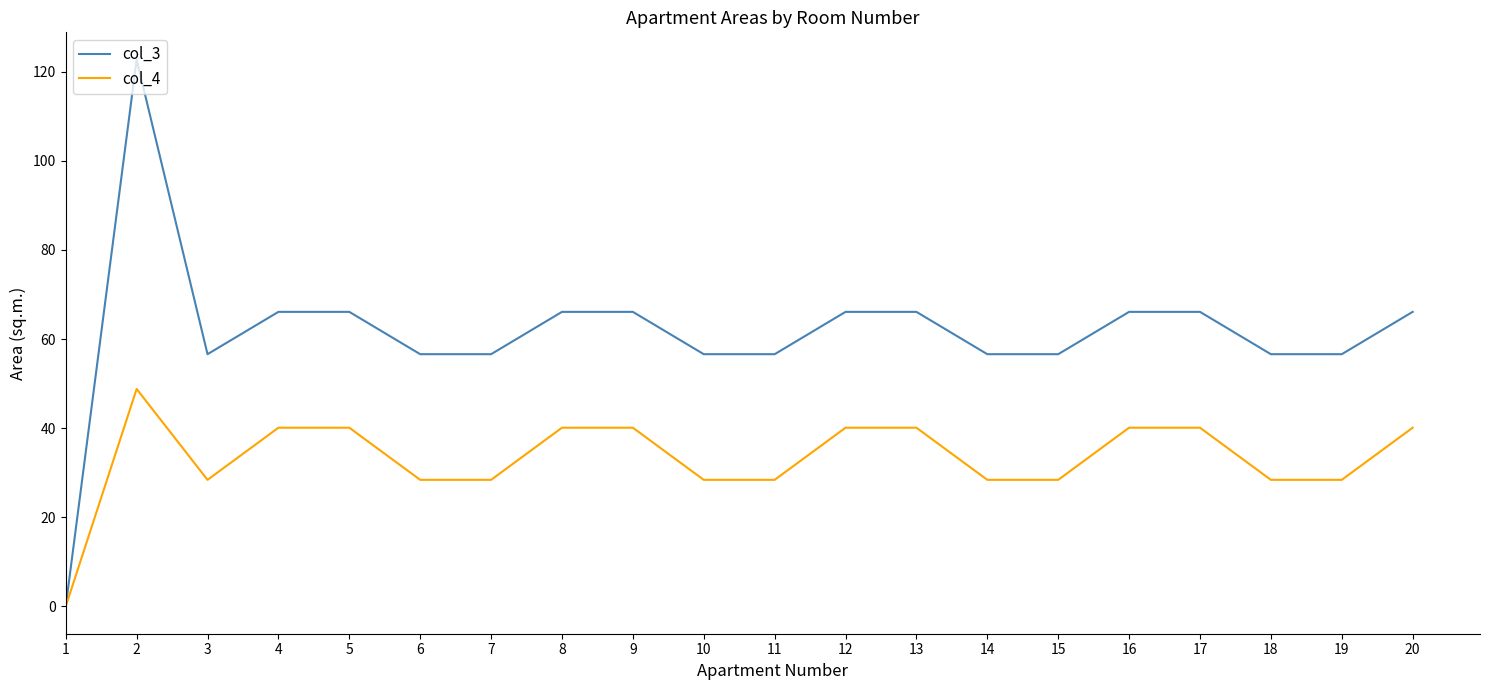

The value of col_3 at 9 is 66.1. True or false?

True